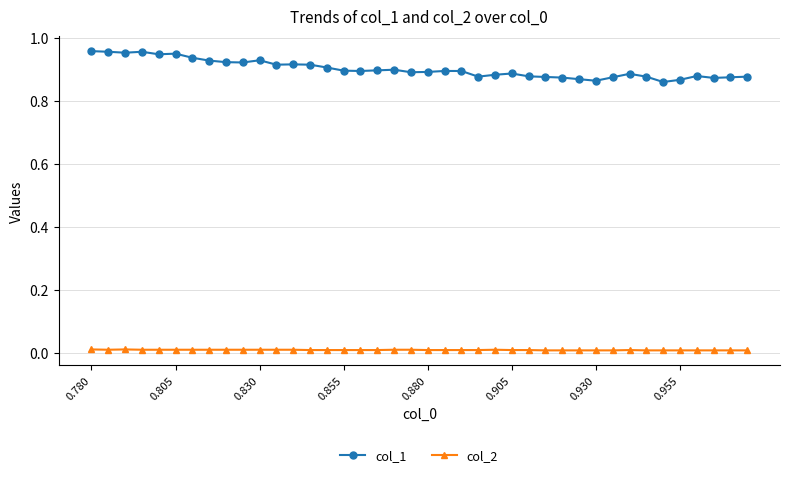

True or false: col_2 and col_1 cross at least once.

False